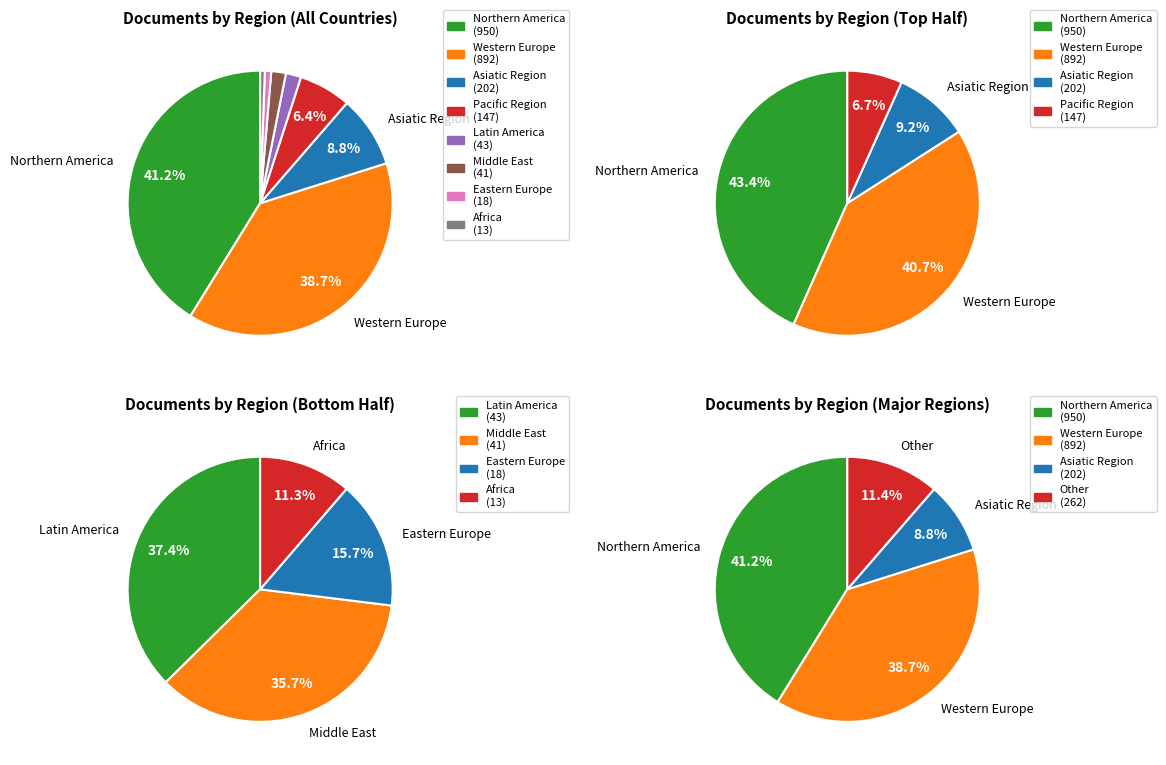

To the nearest percent, what percentage of the pie is Western Europe?

39%